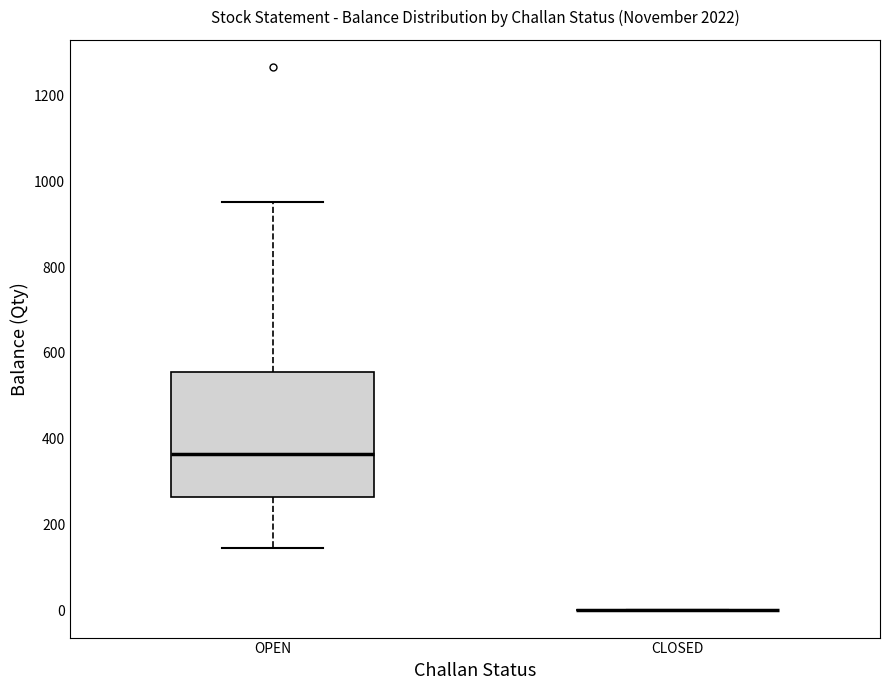

Reading left to right, transcribe this box plot: for each box, give where its median line is, the range the box spans, and where its two whiskers end, as read against the y-axis. The values are not printed on the chart, so give them approximately, as read against the axis.

OPEN: median 360, box 260 to 560, whiskers 140 to 960
CLOSED: box collapsed to a line at 0, whiskers 0 to 0